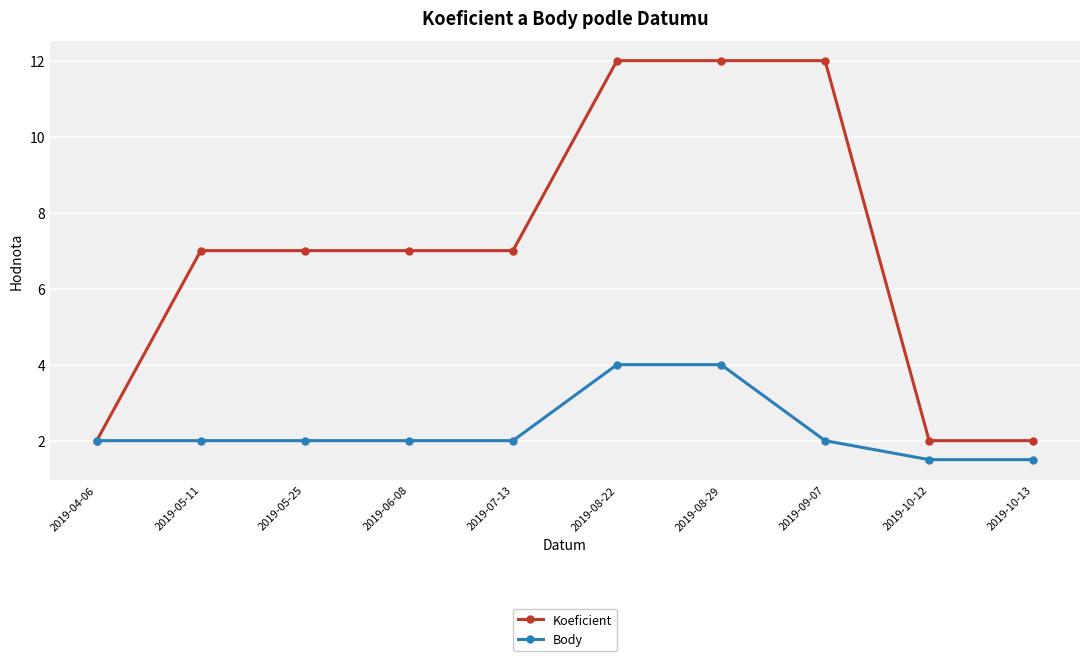

What is the sum of the Koeficient values at 2019-07-13 and 2019-05-25?

14.0